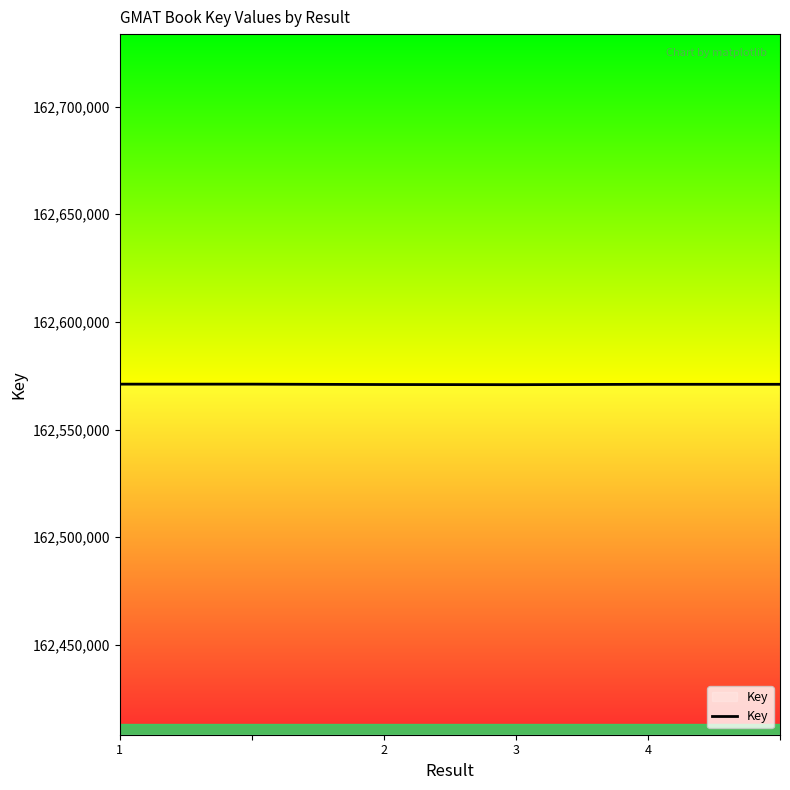

How many lines are shown in the chart?

1